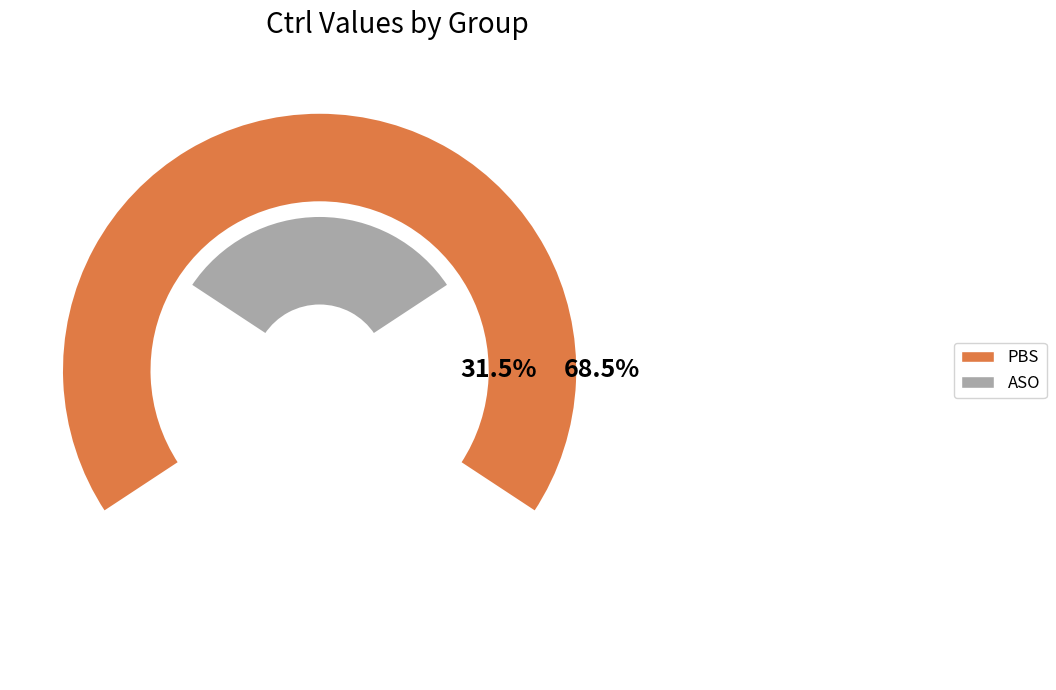

Which category has the smallest portion of the pie?

ASO